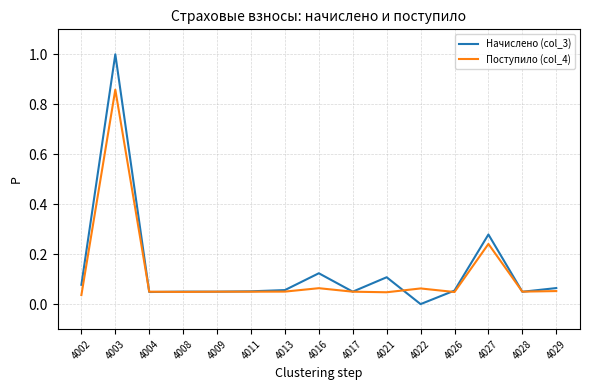

Which series changed the most between 4003 and 4009?

Начислено (col_3)